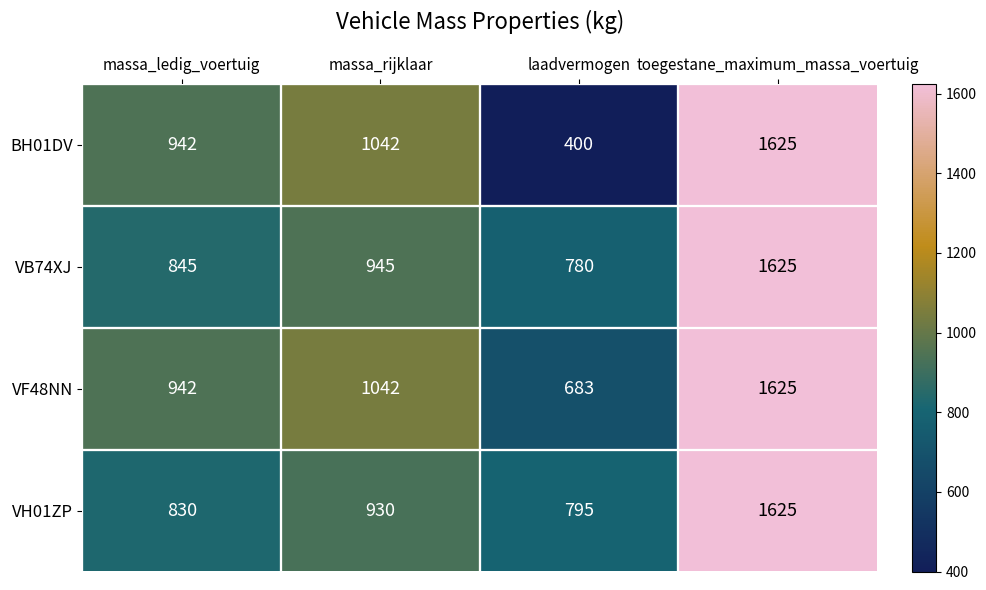

Between massa_rijklaar and laadvermogen, which series saw the biggest shift?

BH01DV